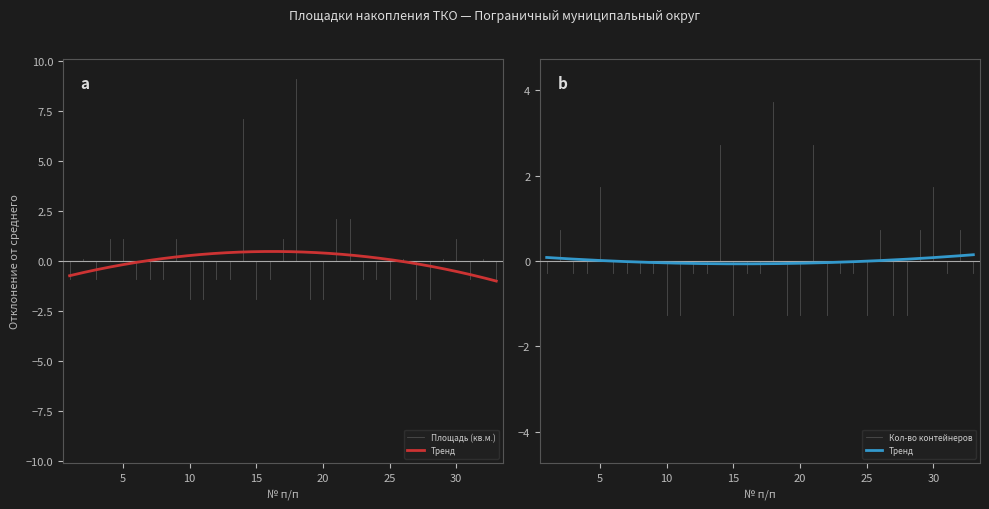

At how many categories does at least one series exceed 6?

2